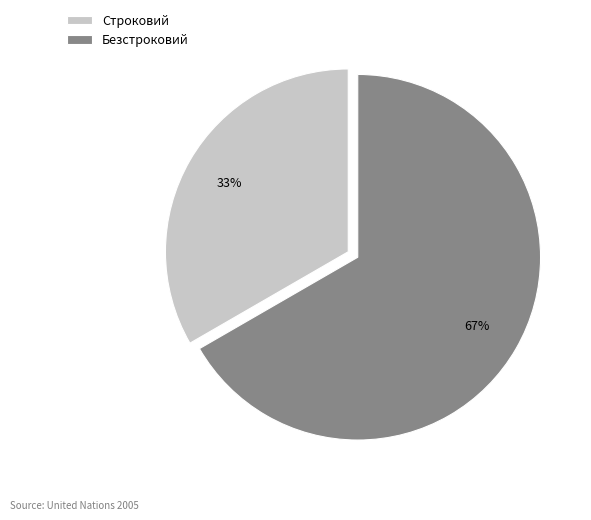

Between Строковий and Безстроковий, which is larger?

Безстроковий